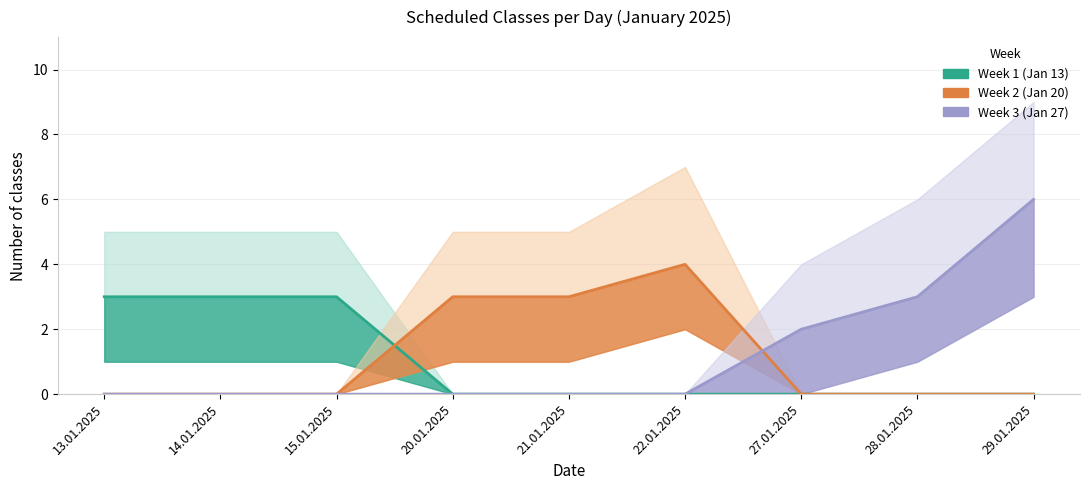

What is the spread (max minus min) of values at 20.01.2025?

3